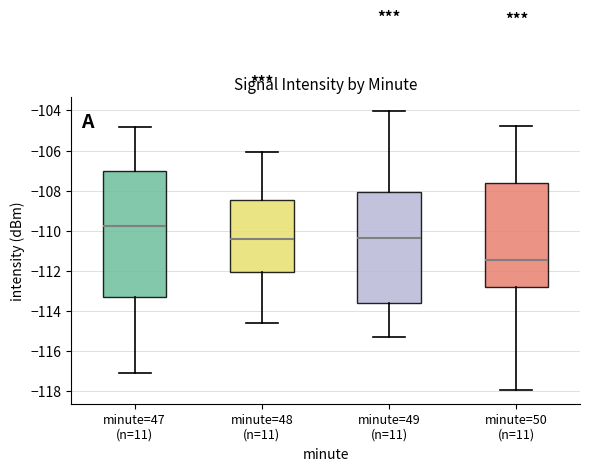

Where does the median line of the box for minute=49 (n=11) sit on the y-axis? The values are not printed on the chart, so give them approximately, as read against the axis.

-110.4